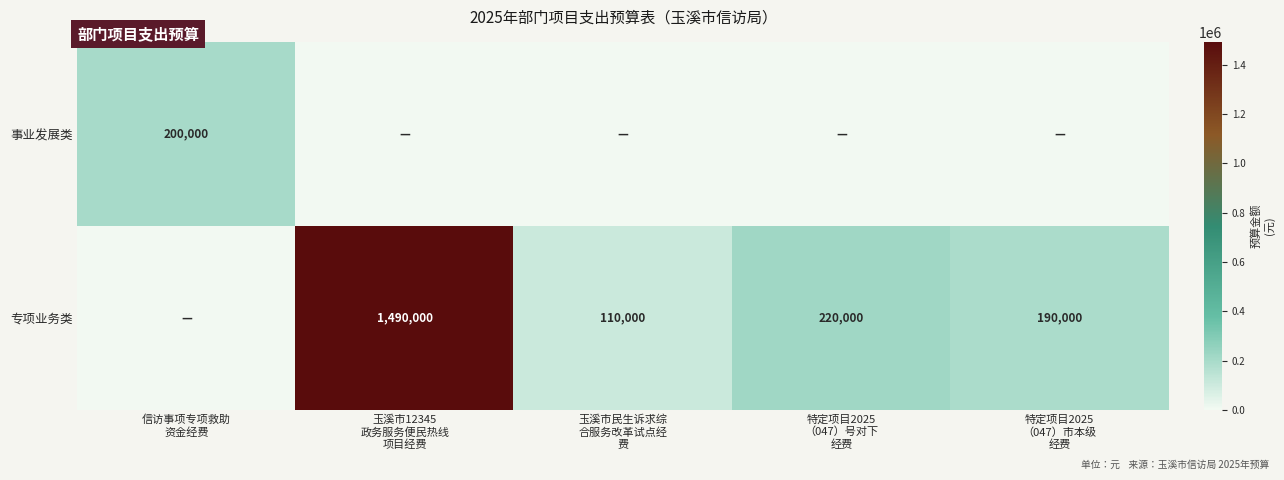

What is the difference between the maximum and minimum values in the 专项业务类 series?

1490000